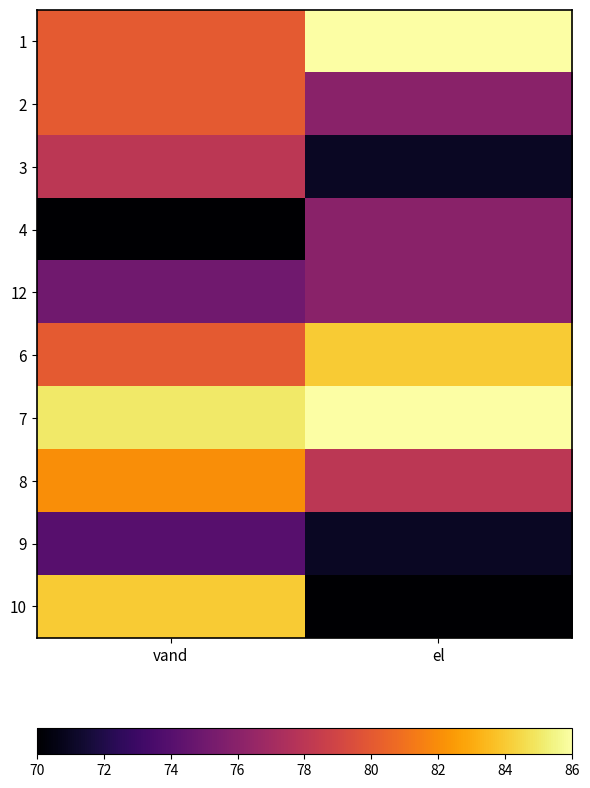

How many distinct data groups are displayed?

10